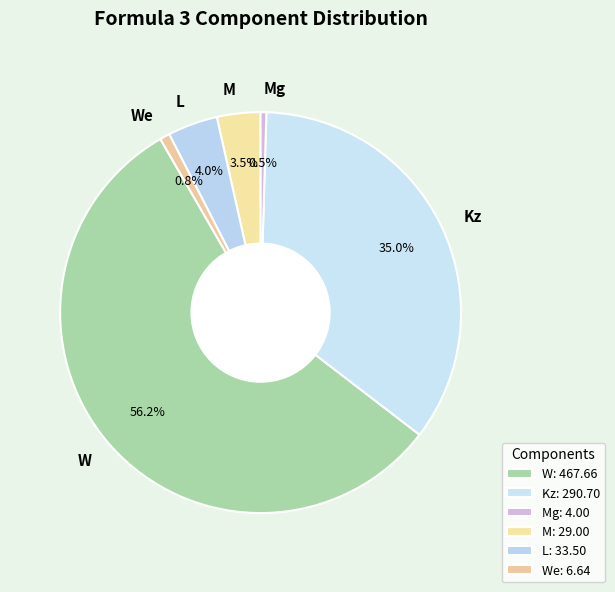

Combined, do Mg and L account for over 50%?

No